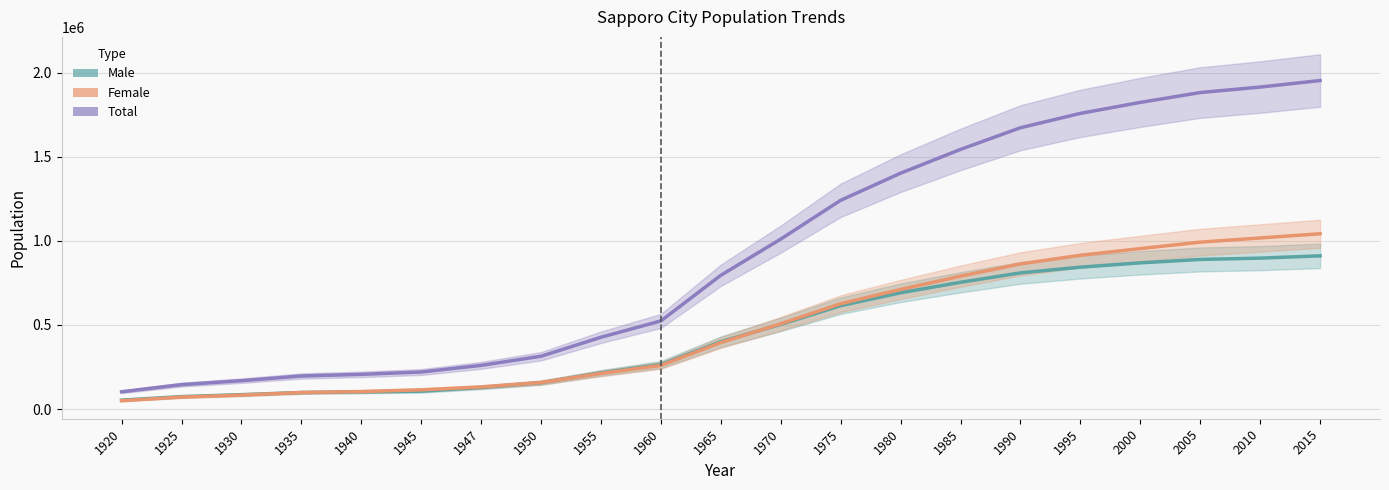

Count the number of categories in the chart.

21